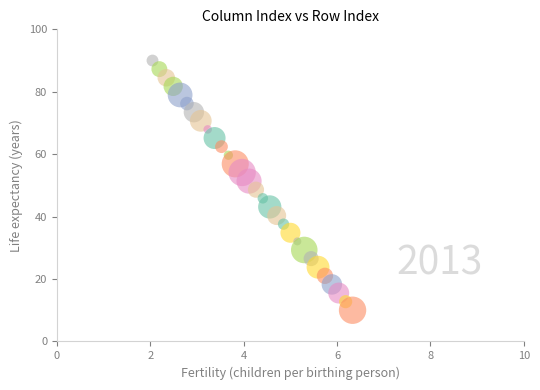

What is the range of Y values (max minus min)?

80.0